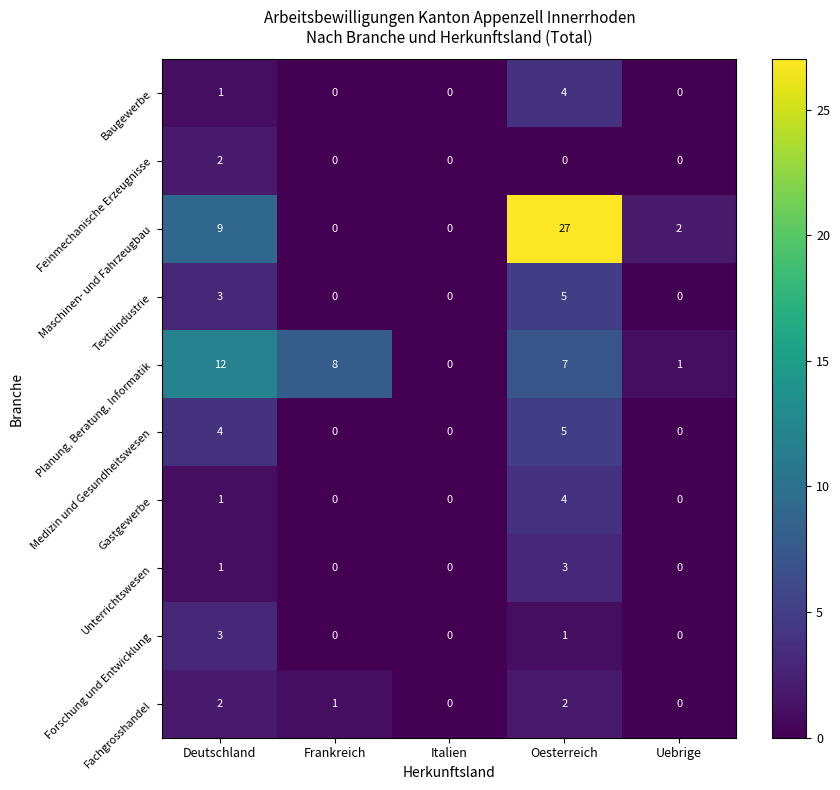

The value of Fachgrosshandel at Deutschland is 3. True or false?

False